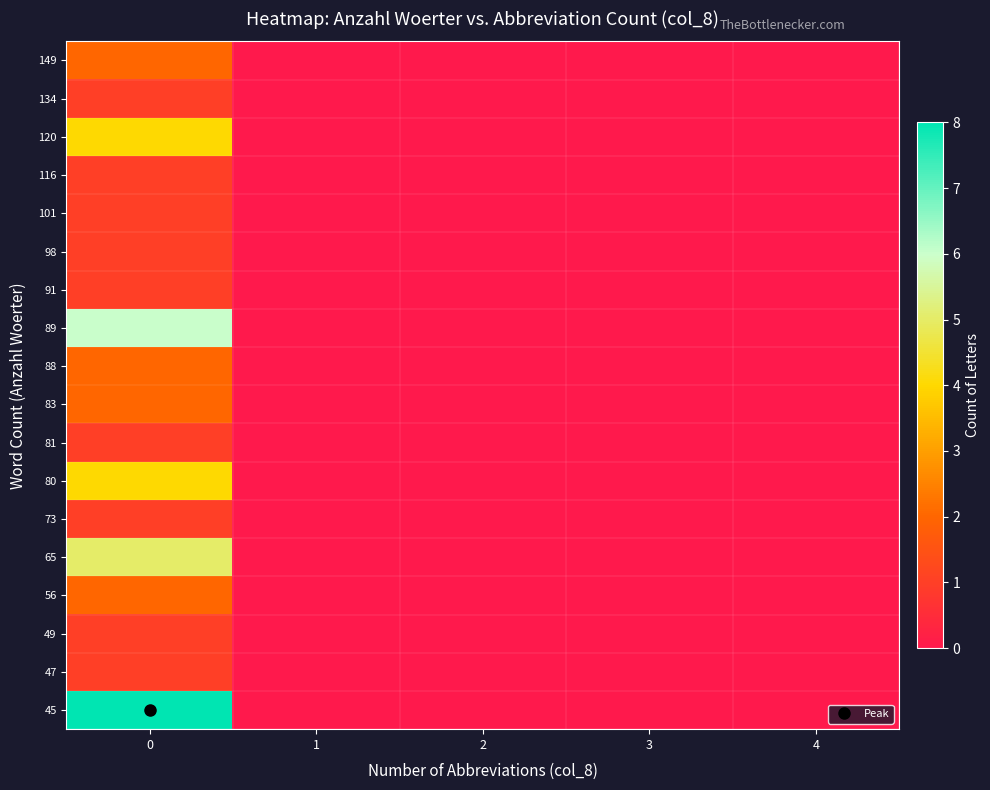

What is the greatest value displayed?

8